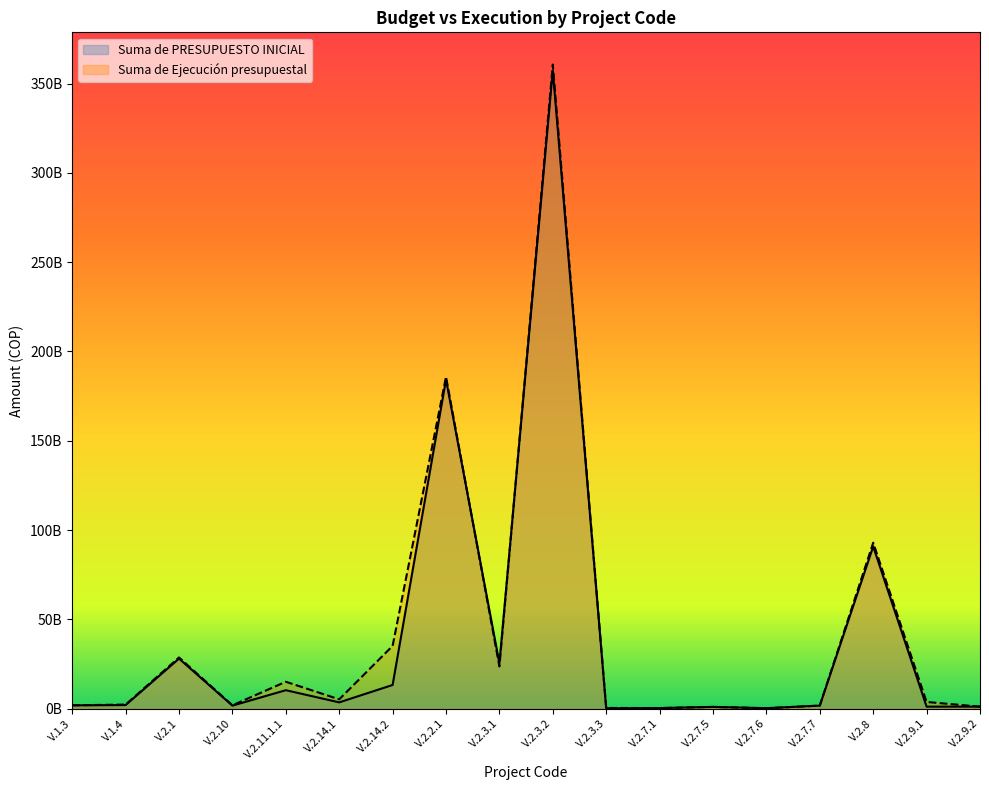

What is the difference between the maximum and minimum values in the Suma de PRESUPUESTO INICIAL series?

357321496468